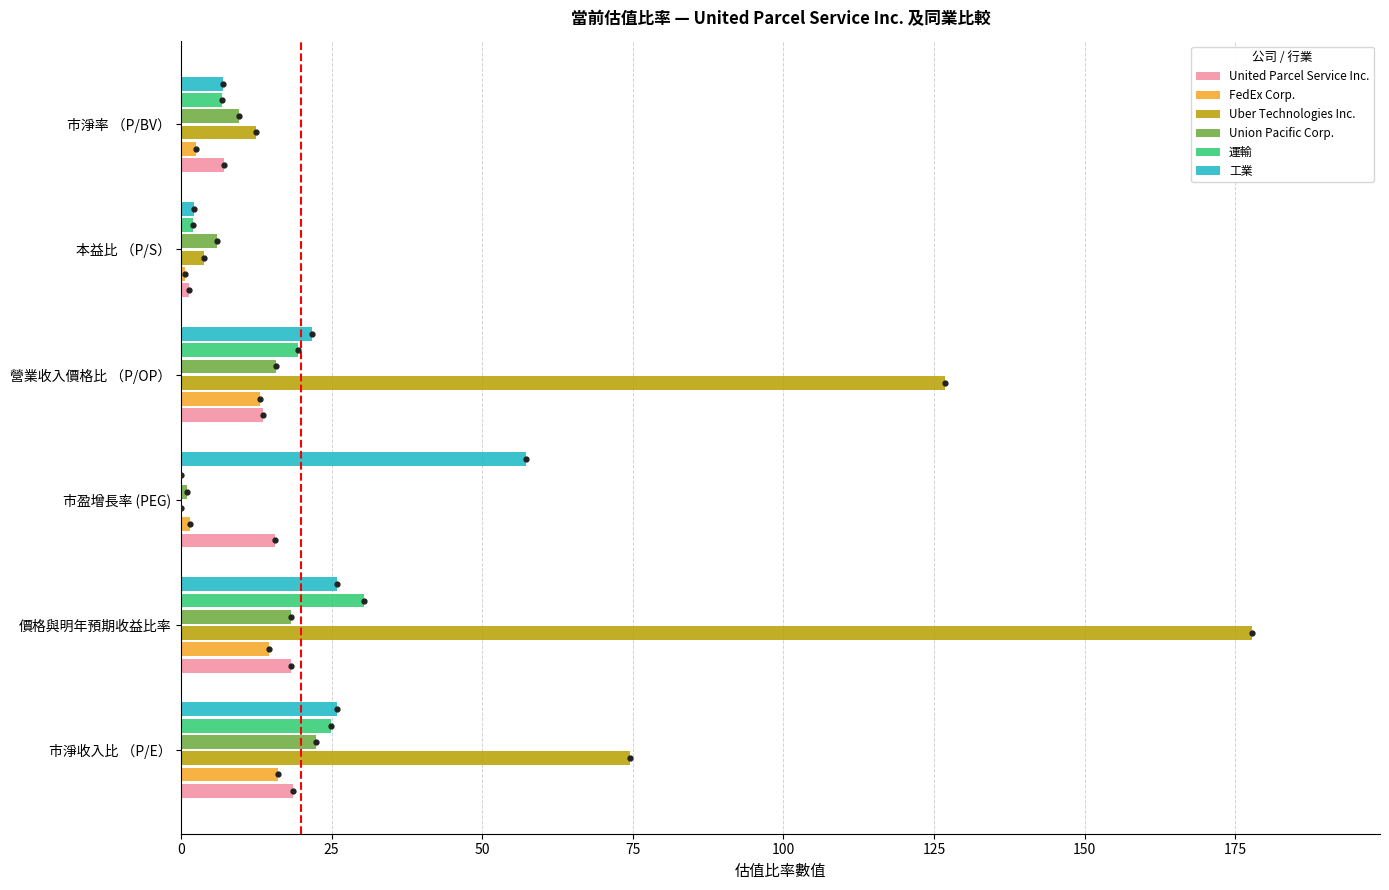

Which series has the largest total across all categories?

Uber Technologies Inc.